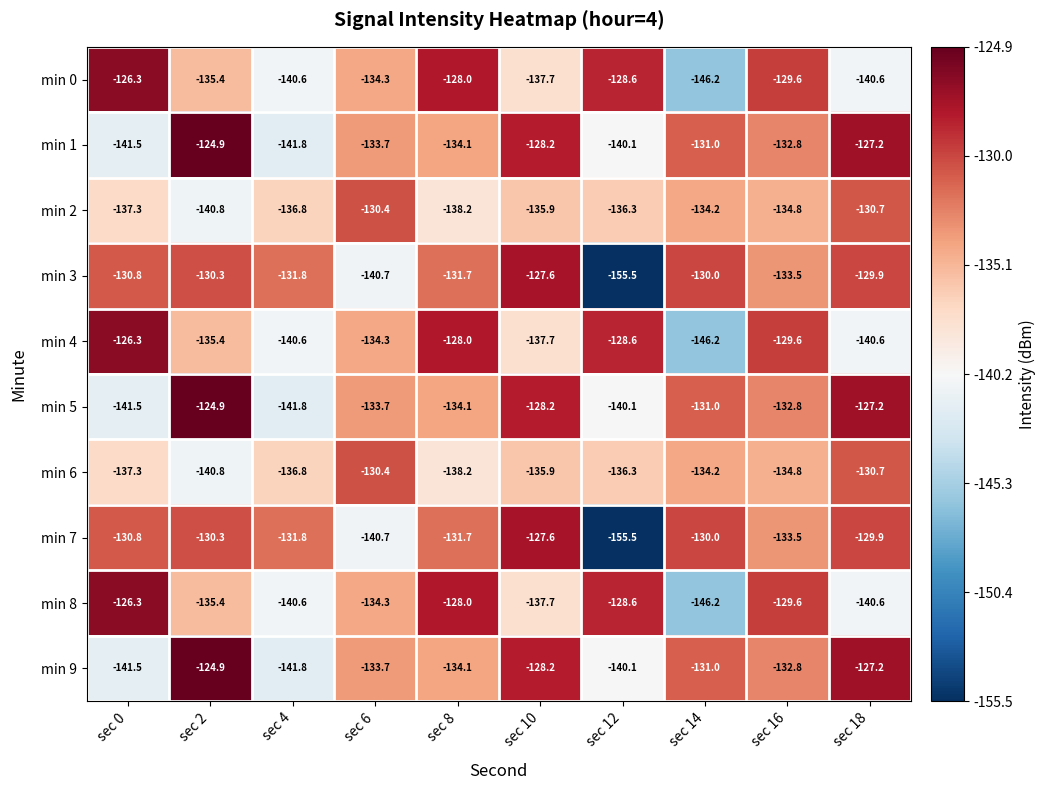

What is the difference between the highest and lowest values at sec 10?

10.1